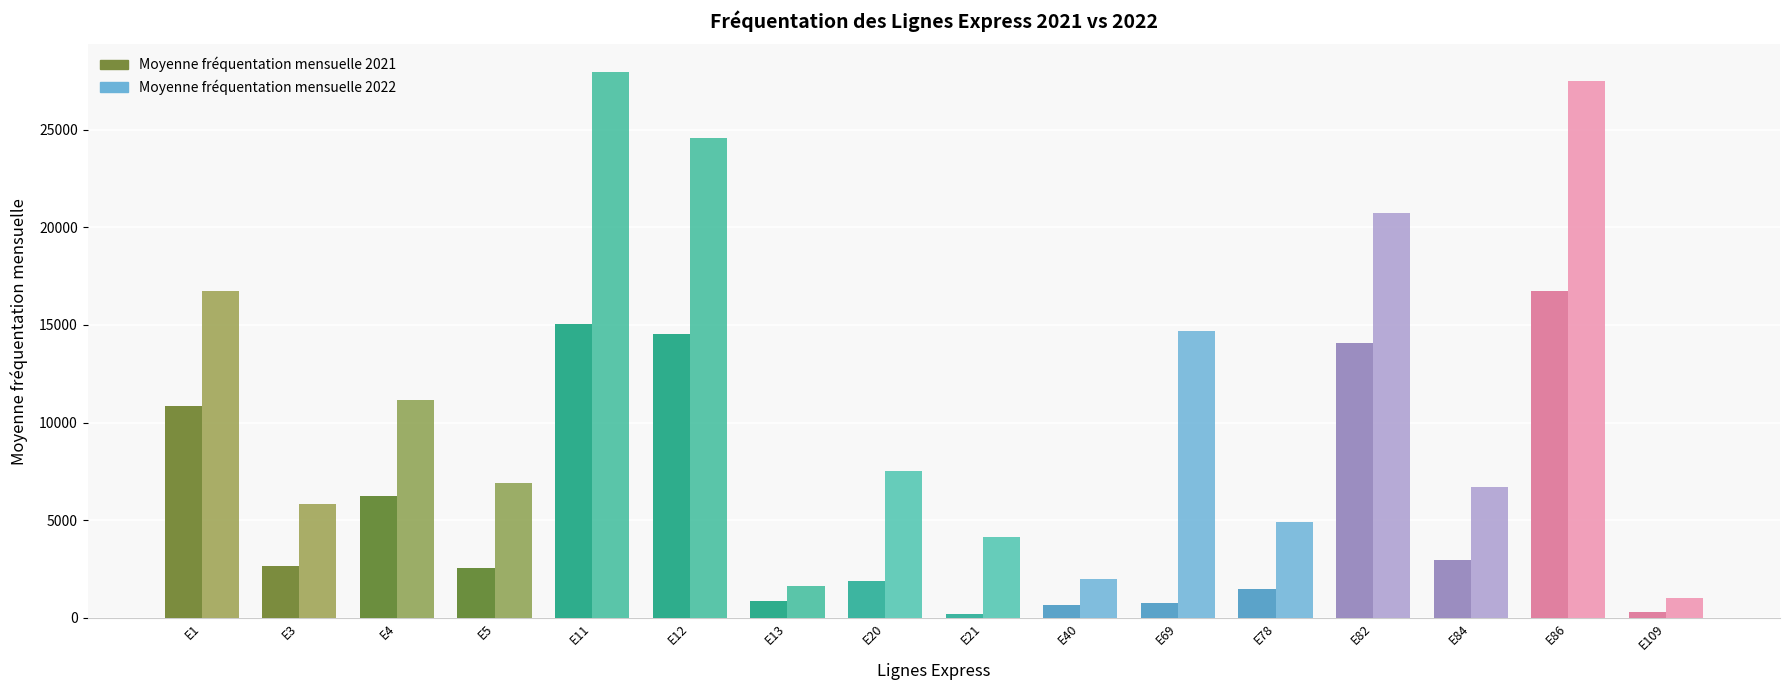

What is the sum of the Moyenne fréquentation mensuelle 2022 values at E11 and E13?

29618